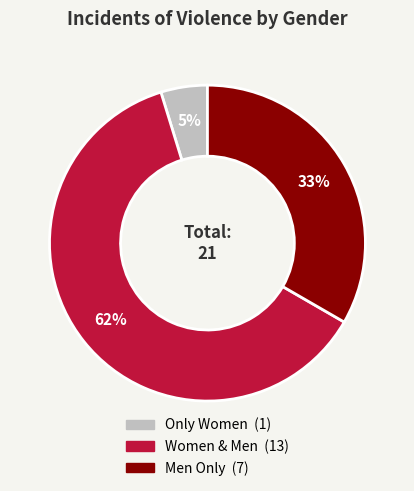

To the nearest percent, what is the average slice percentage?

33%